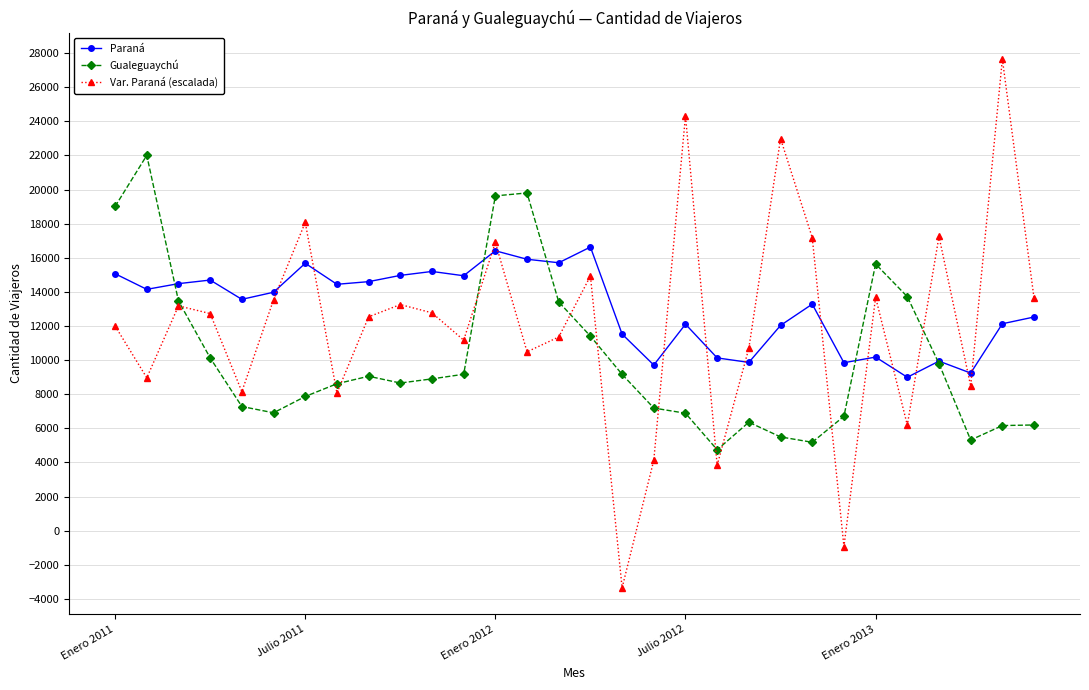

How many lines are shown in the chart?

3